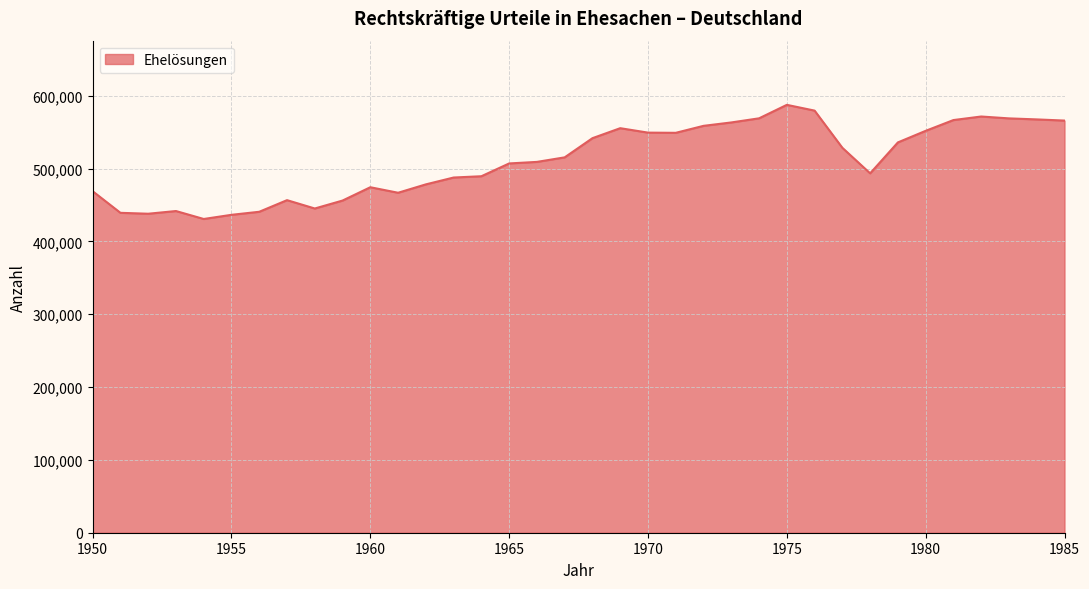

What is the greatest value displayed?

587544